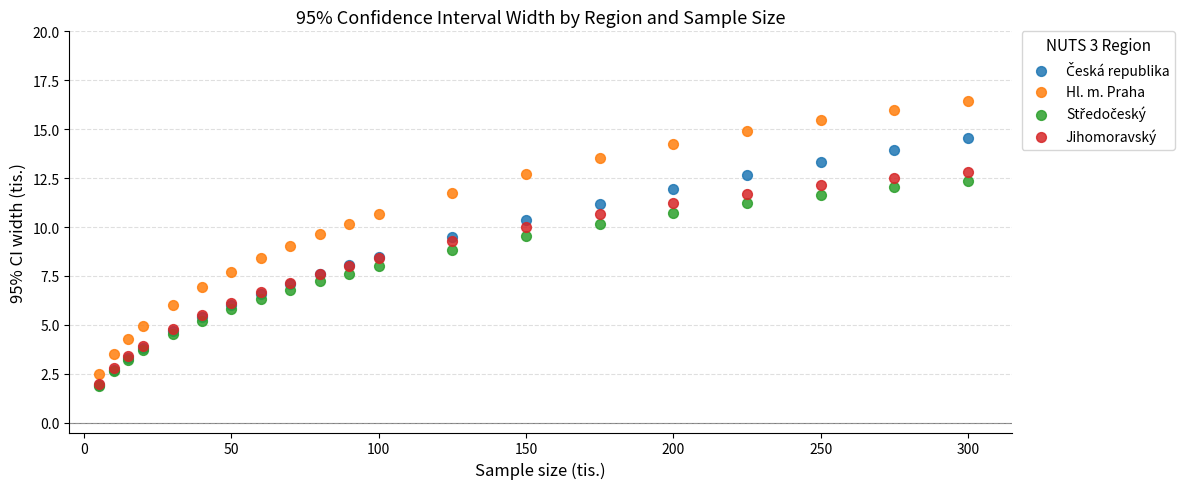

Which series reaches the maximum Y coordinate?

Hl. m. Praha